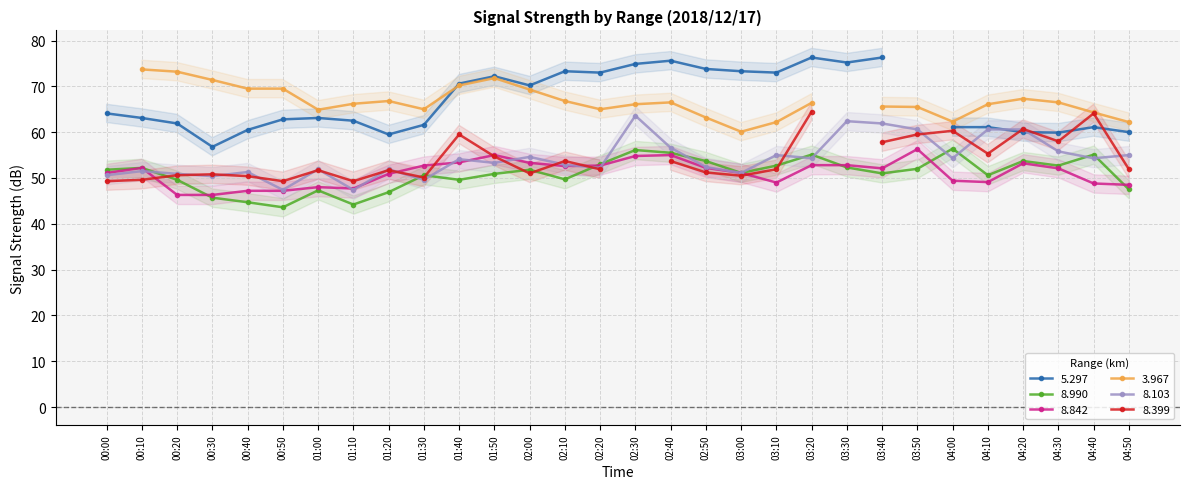

True or false: 8.103 has more than 2 points higher than both neighbors.

True